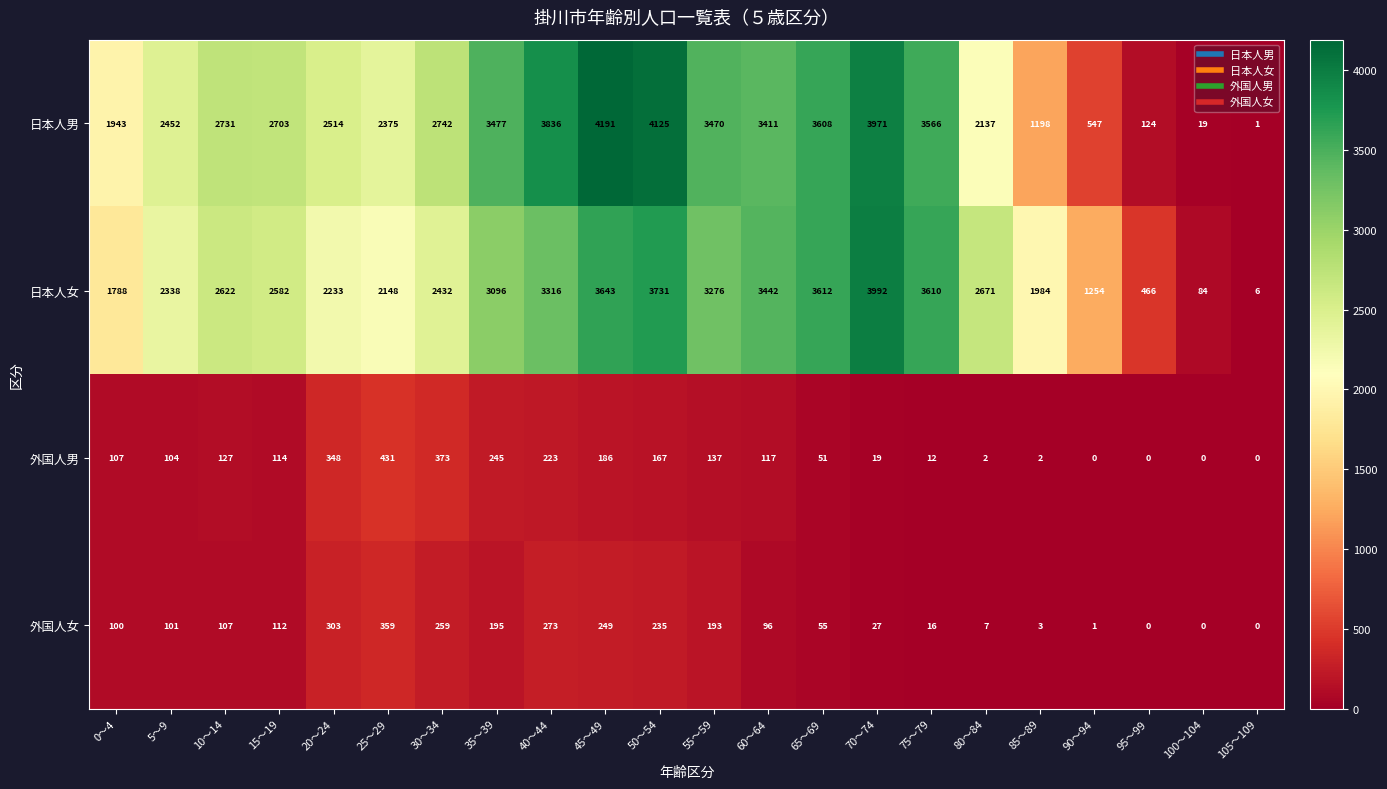

The 日本人女 series shows 3612 at 65～69. True or false?

True